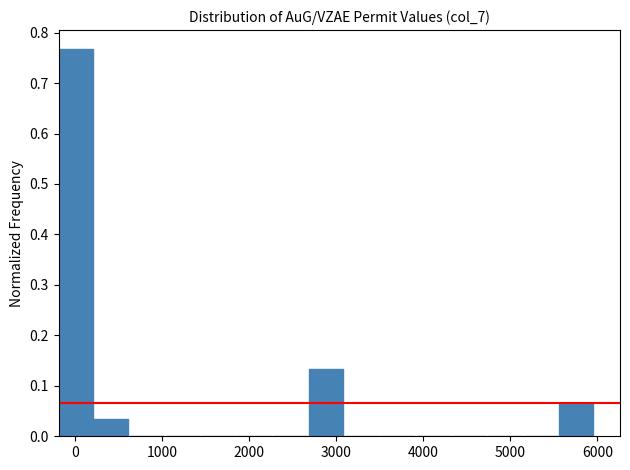

Reading left to right, list every bar in this chart as the range it spans on the x-axis followed by its height. Neither the bar edges nor the heights are printed on the chart, so give them approximately, as read against the axes.

-200 to 200: 0.77
200 to 600: 0.03
600 to 1000: 0
1000 to 1500: 0
1500 to 1900: 0
1900 to 2300: 0
2300 to 2700: 0
2700 to 3100: 0.13
3100 to 3500: 0
3500 to 3900: 0
3900 to 4300: 0
4300 to 4700: 0
4700 to 5200: 0
5200 to 5600: 0
5600 to 6000: 0.07